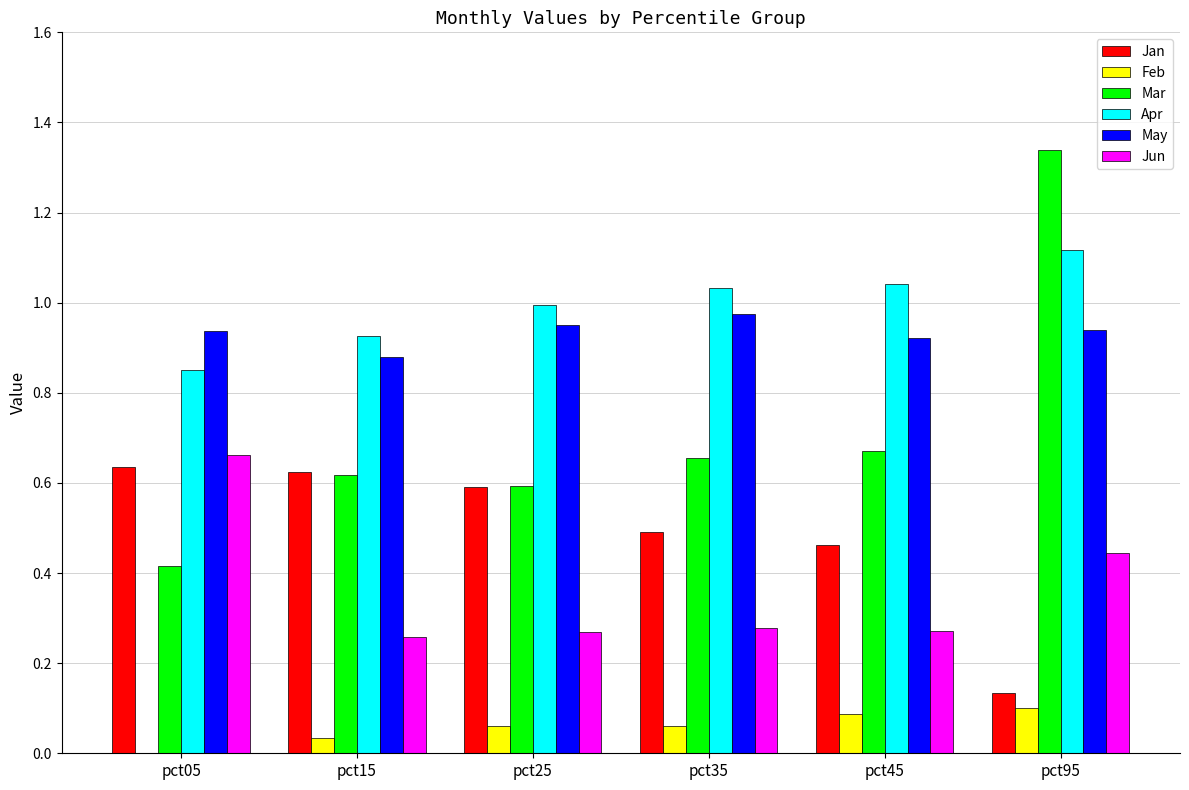

How many Mar values are between 0 and 1?

5